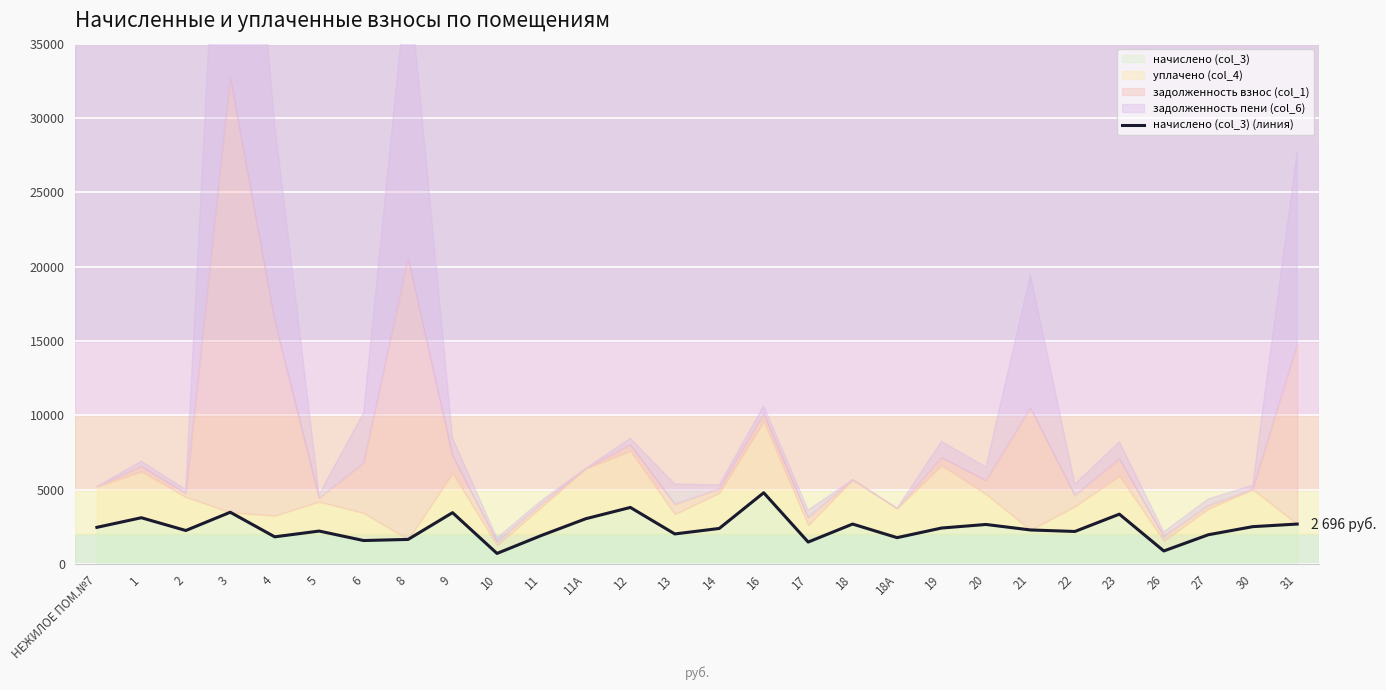

The chart shows a value of 2668.6 at 20. True or false?

True